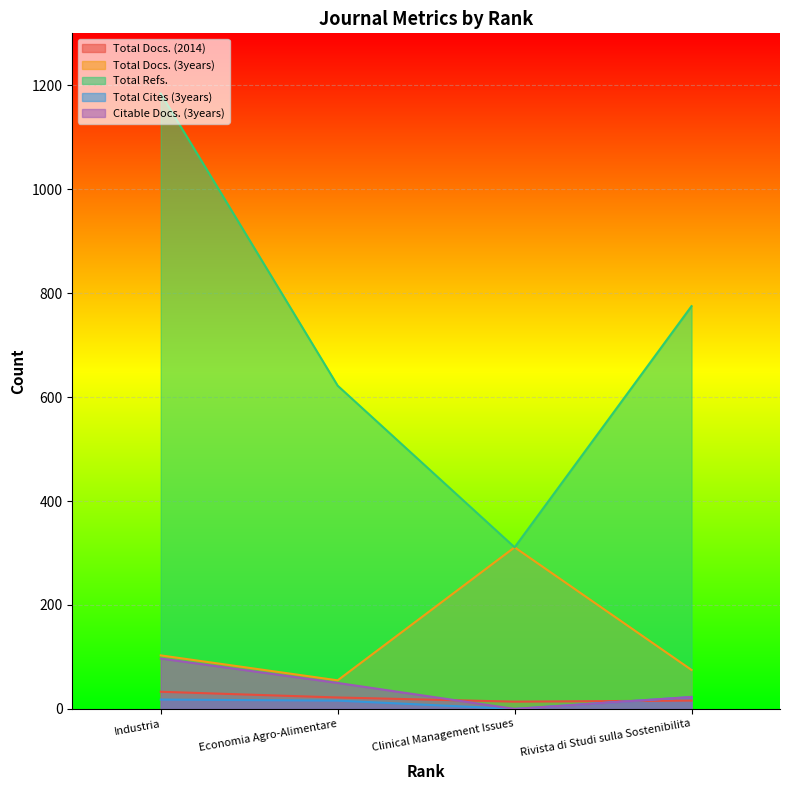

What value does the Total Cites (3years) series have at Industria, to the nearest 5?

20